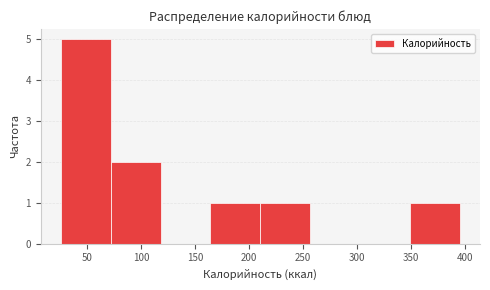

What is the height of the bar covering 165 to 210 on the x-axis? Neither the bar edges nor the heights are printed on the chart, so give them approximately, as read against the axes.

1